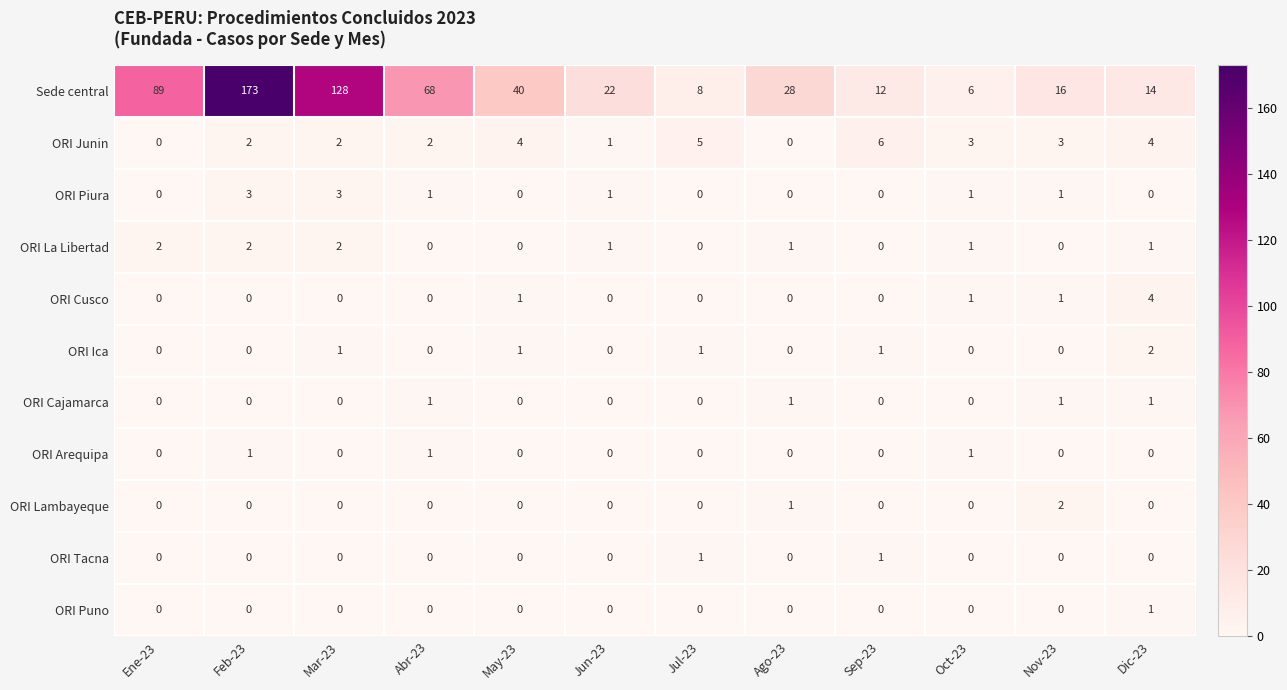

Which series has the largest range (max minus min)?

Sede central